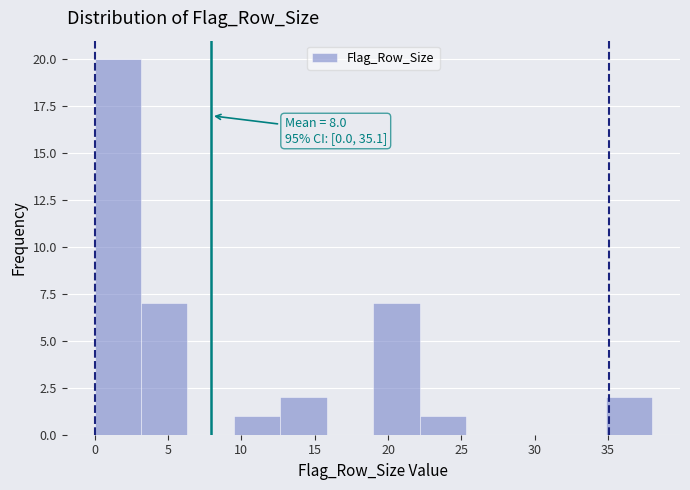

Which range on the x-axis has the tallest bar?

0.0 to 3.0